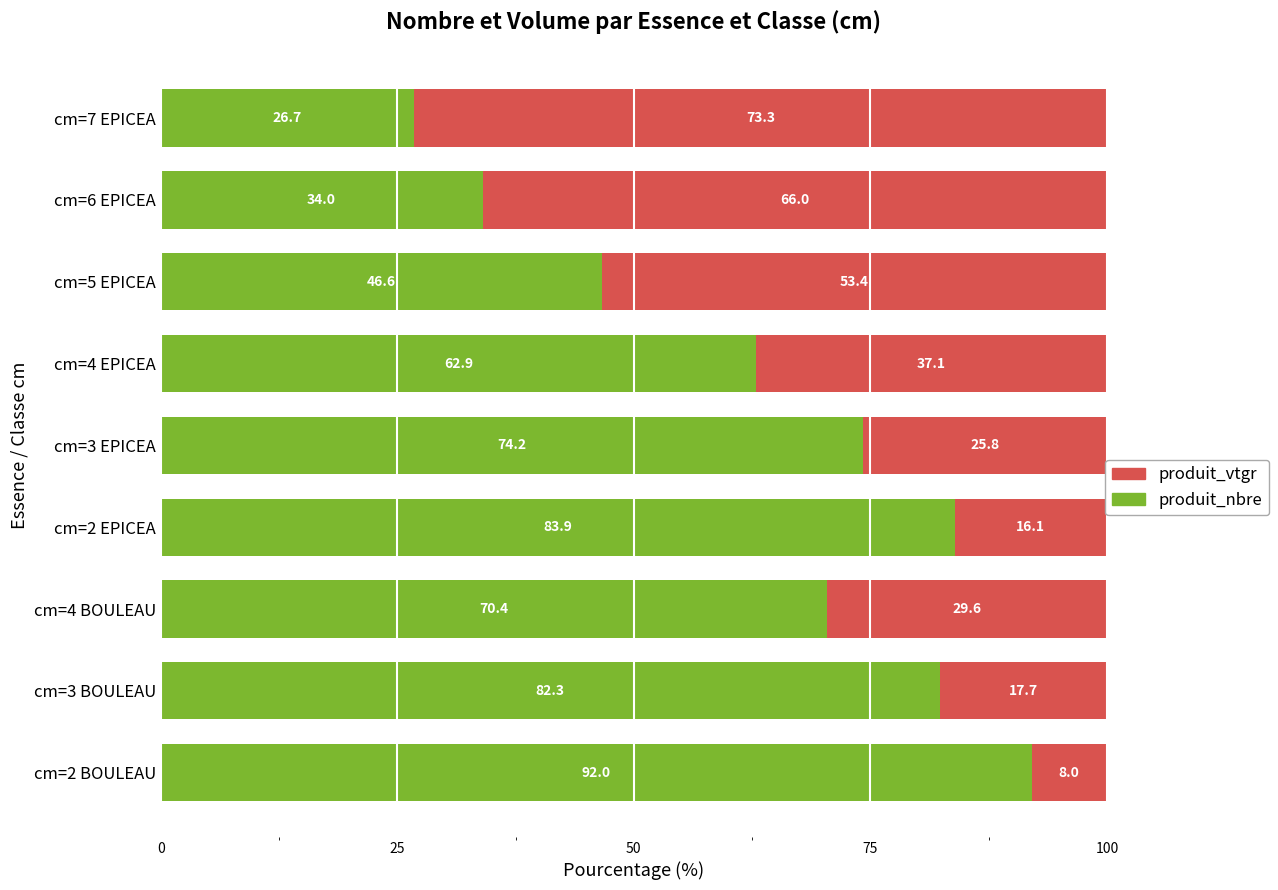

What is the total value across all series at cm=4 EPICEA?

100.0